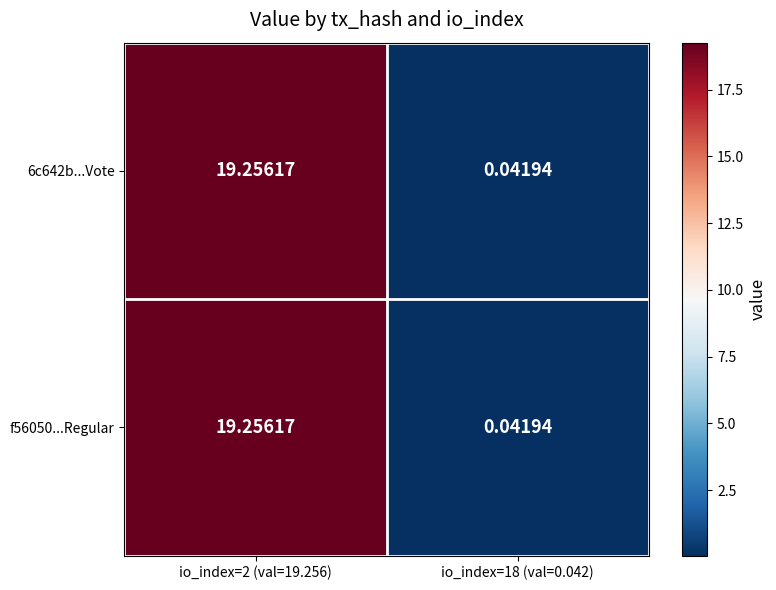

Is the value of 6c642b...Vote at io_index=2 (val=19.256) greater than the value of f56050...Regular at io_index=18 (val=0.042)?

Yes